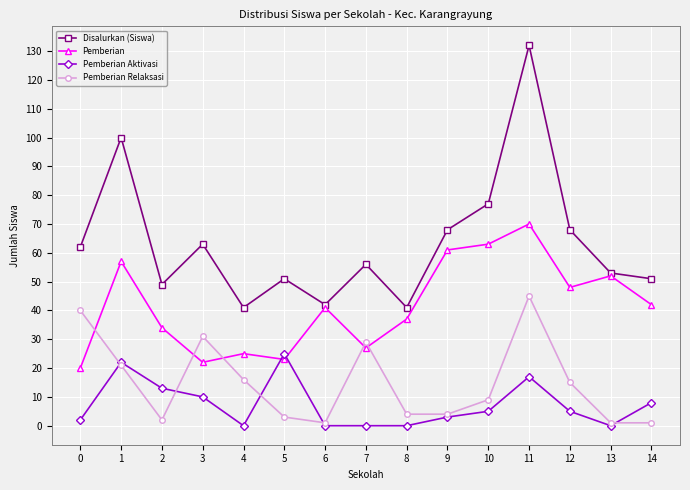

Which series has the widest spread of values?

Disalurkan (Siswa)